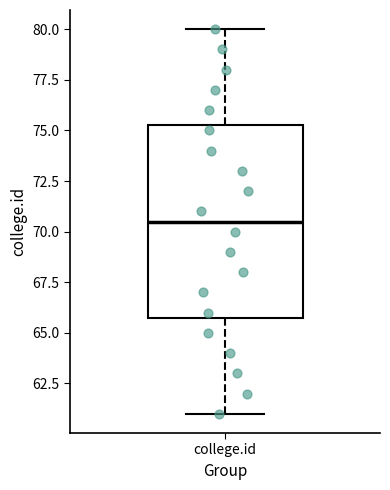

Read this box plot against the y-axis: the position of the median line, the range covered by the box, and the ends of both whiskers. The values are not printed on the chart, so give them approximately, as read against the axis.

median 70.5, box 66.0 to 75.5, whiskers 61.0 to 80.0